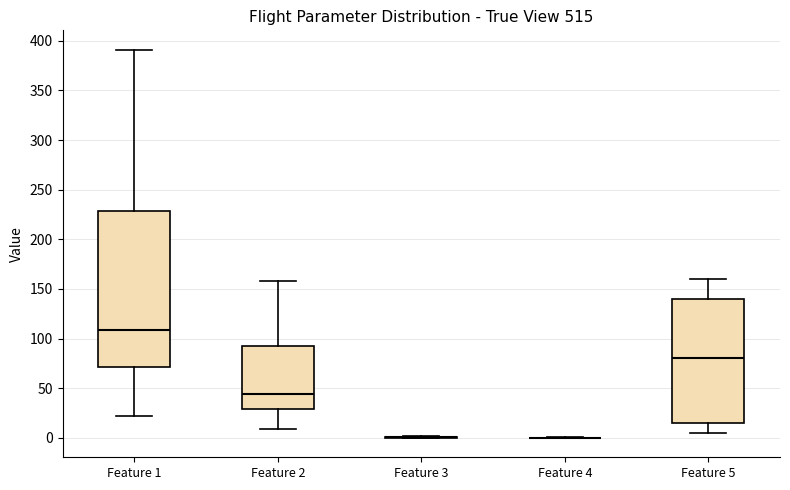

Where is the lower edge of the box for Feature 1 on the y-axis? The values are not printed on the chart, so give them approximately, as read against the axis.

70